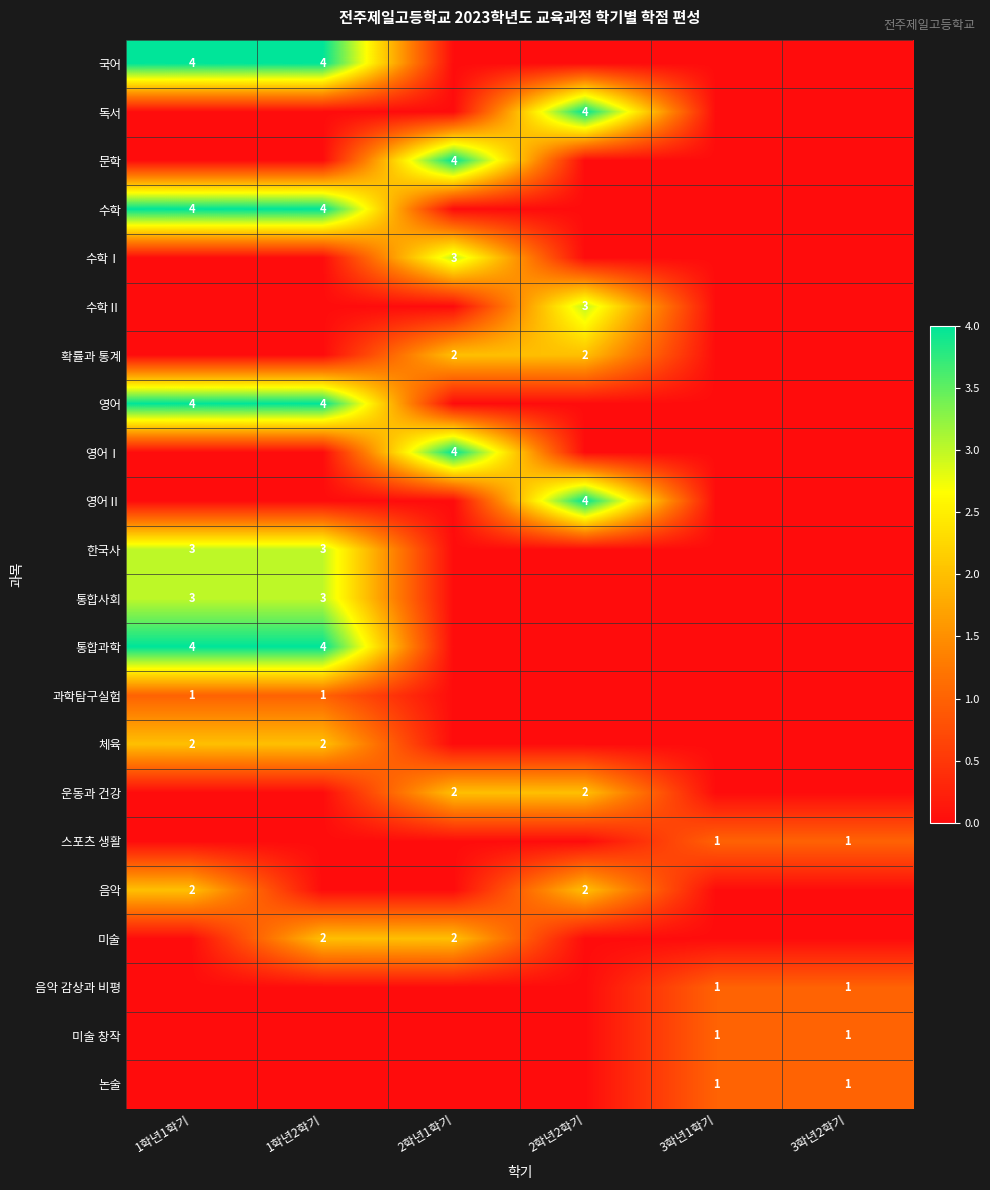

The 체육 series shows 2 at 1학년1학기. True or false?

True